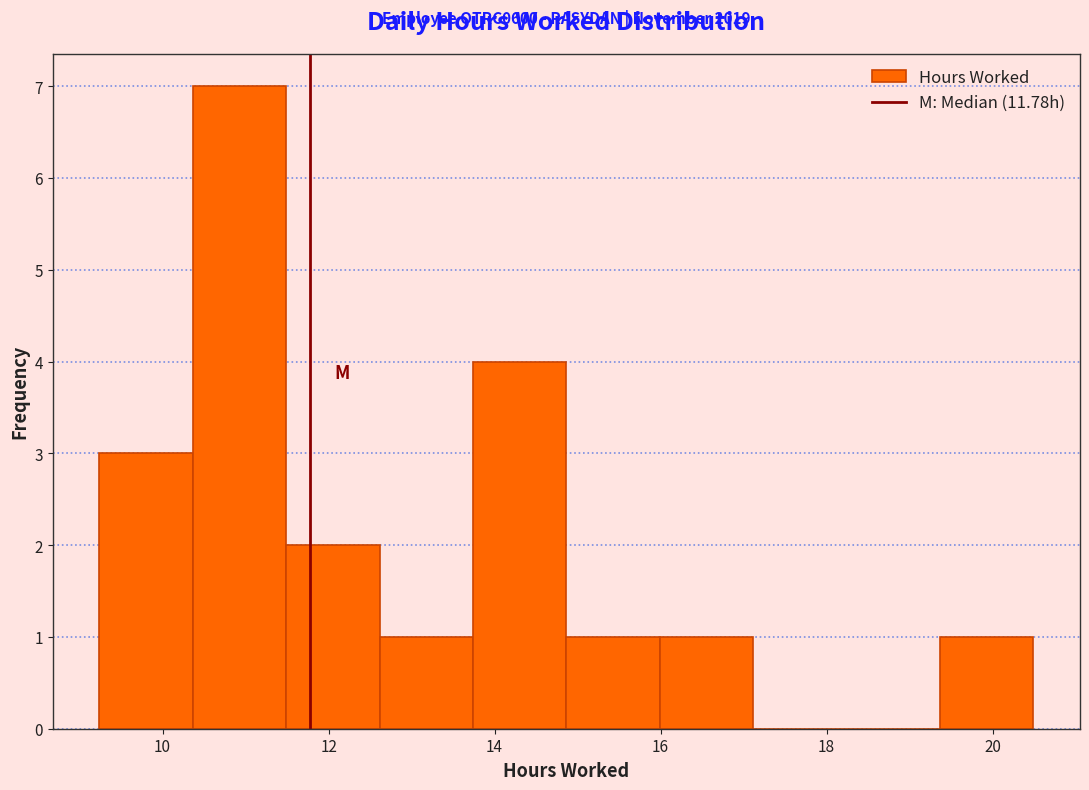

Which range on the x-axis has the tallest bar?

10.4 to 11.4